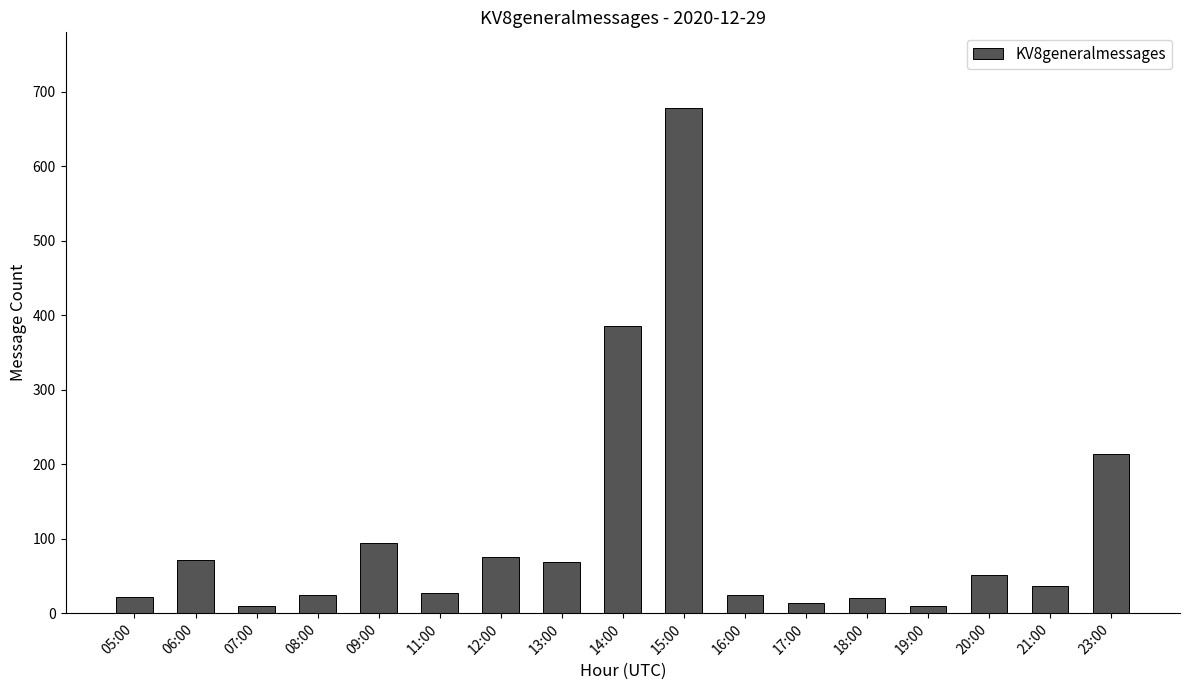

What is the difference between the maximum and minimum values?

669